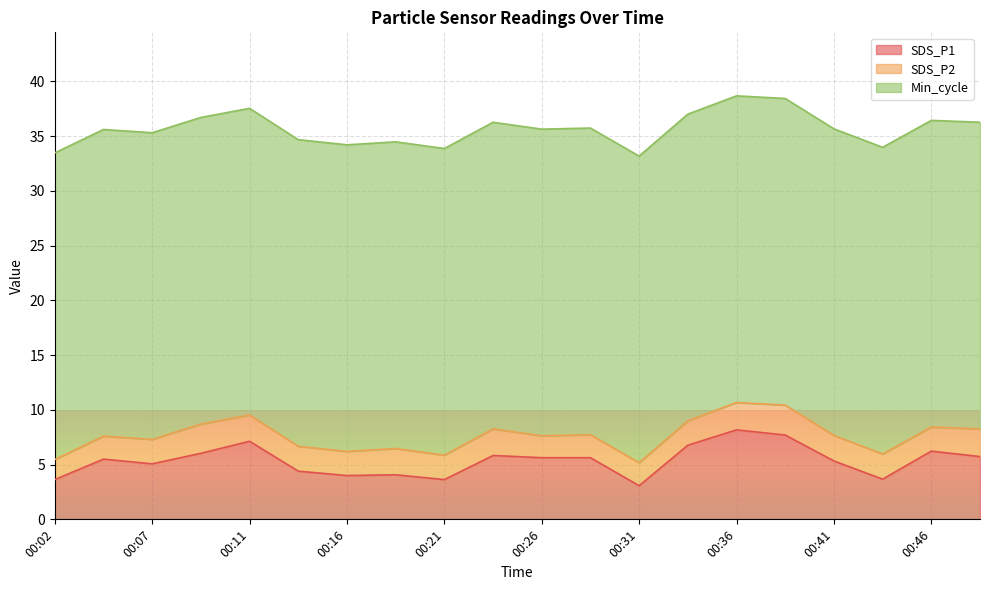

What is the minimum value for SDS_P2?

1.8